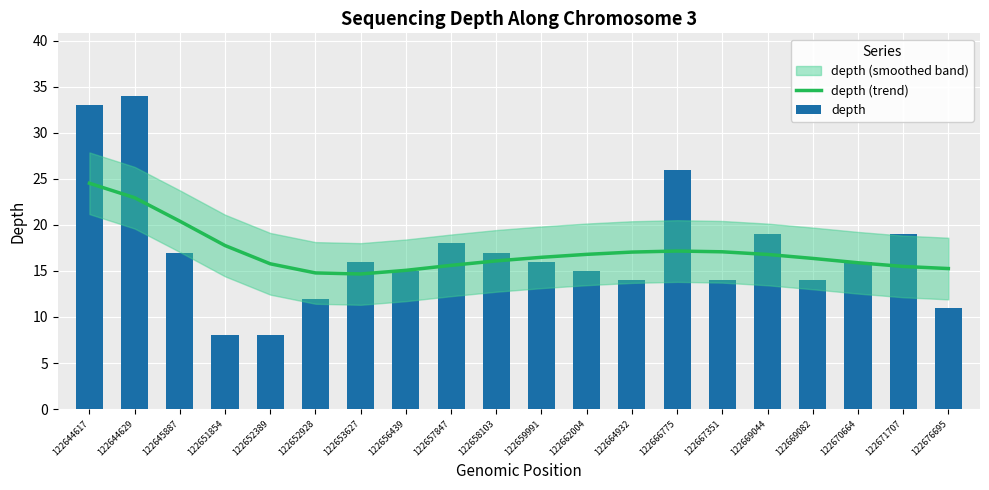

What is the difference between the depth (trend) values at 122659991 and 122645887?

3.9